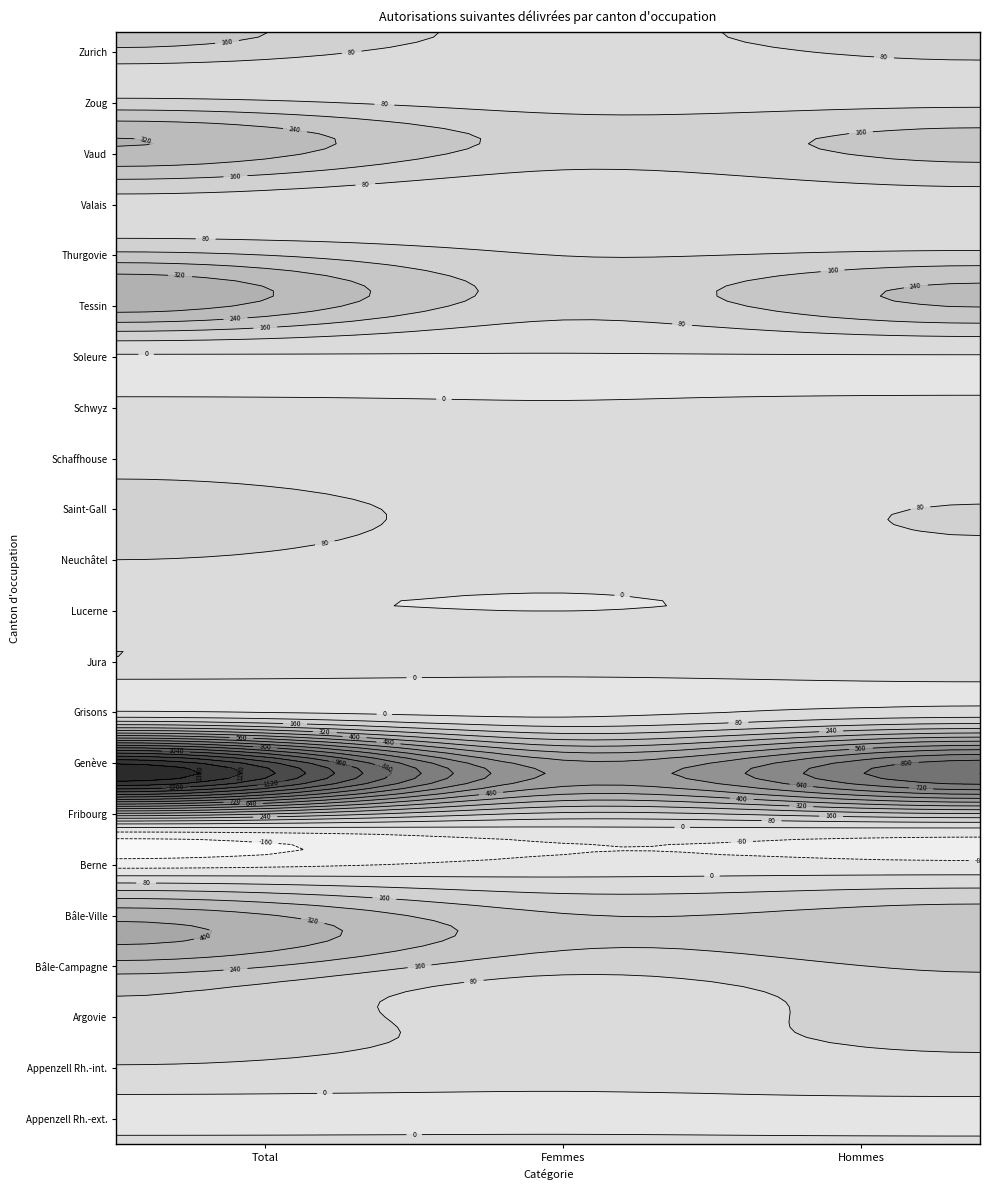

What is the sum of the Schwyz values at Femmes and Total?

10